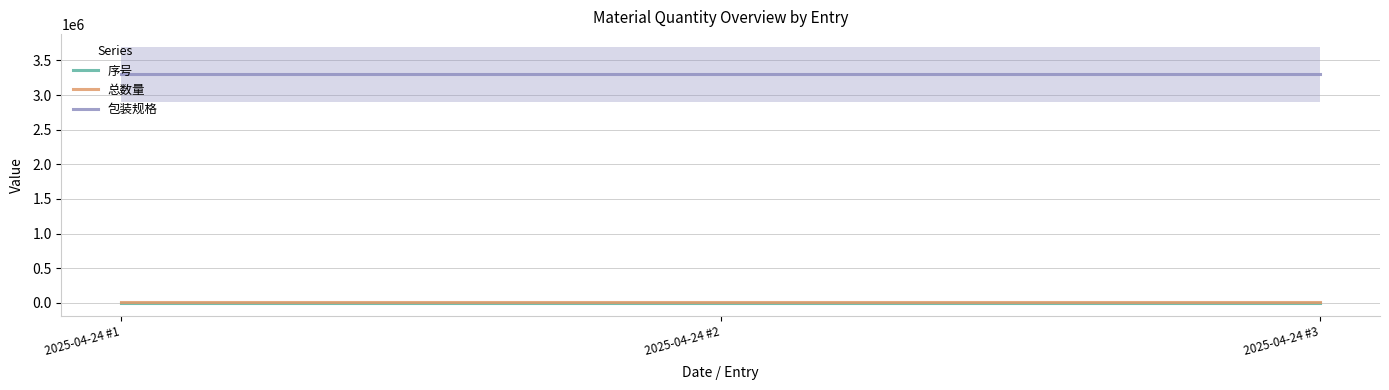

Is this an area chart (filled region under the line)?

No